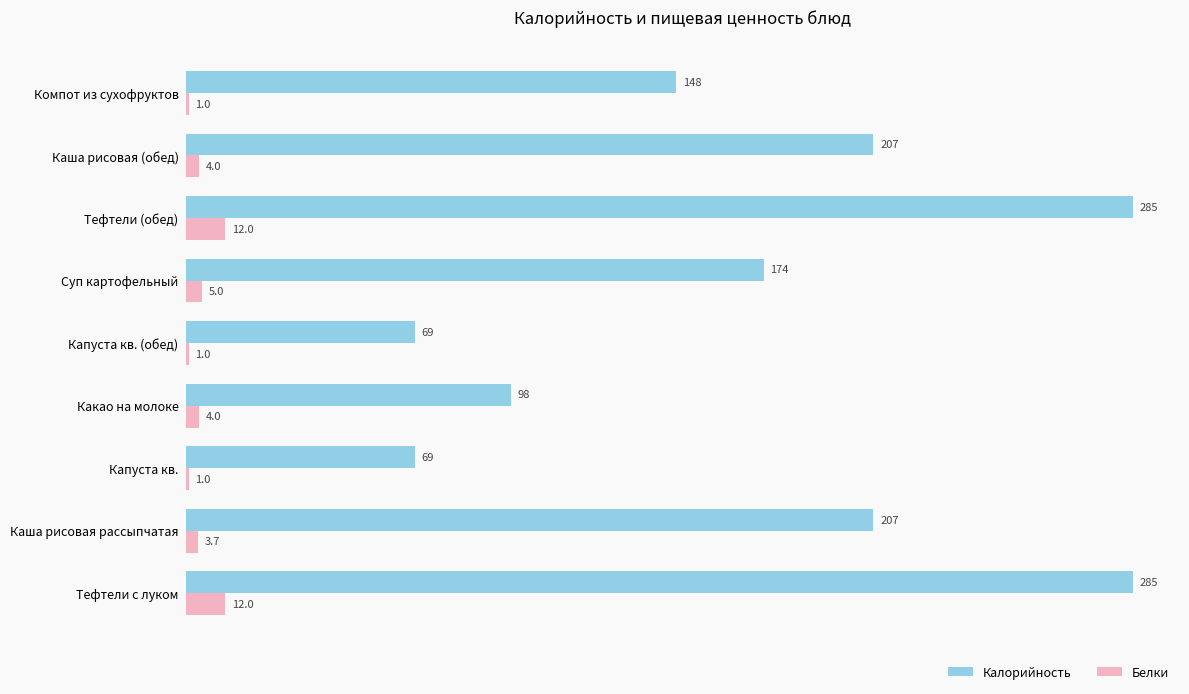

Which series has the largest range (max minus min)?

Калорийность